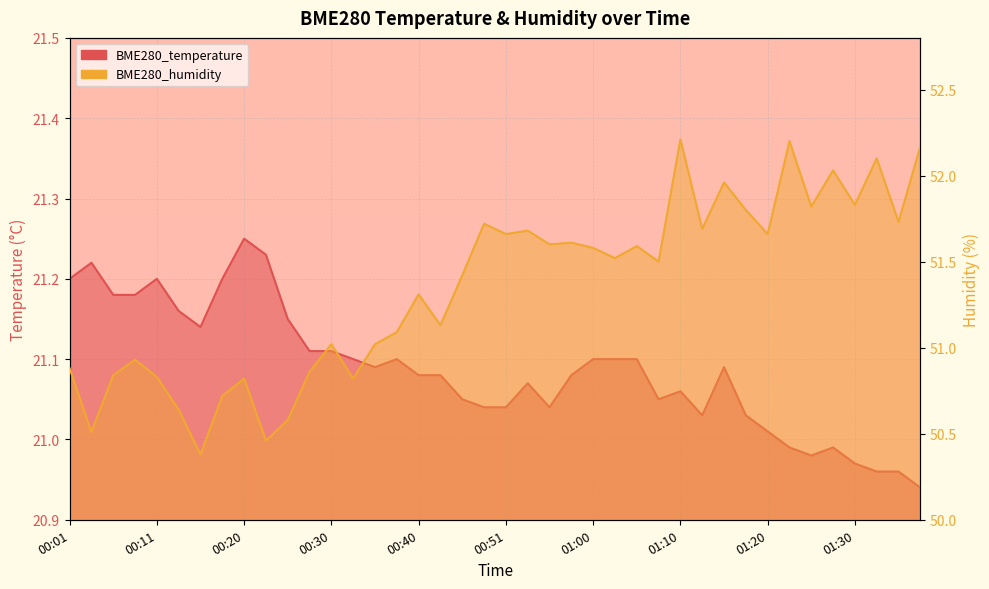

Count the number of categories in the chart.

40